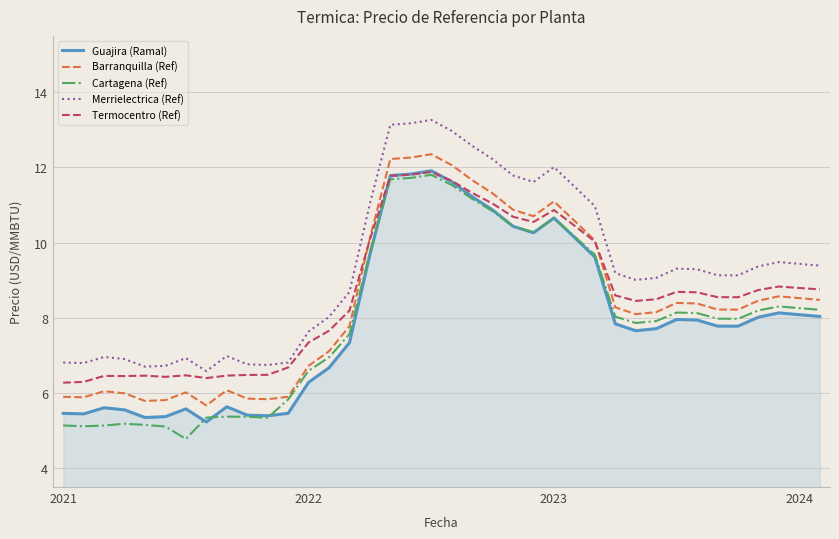

Which series has the largest total across all categories?

Merrielectrica (Ref)